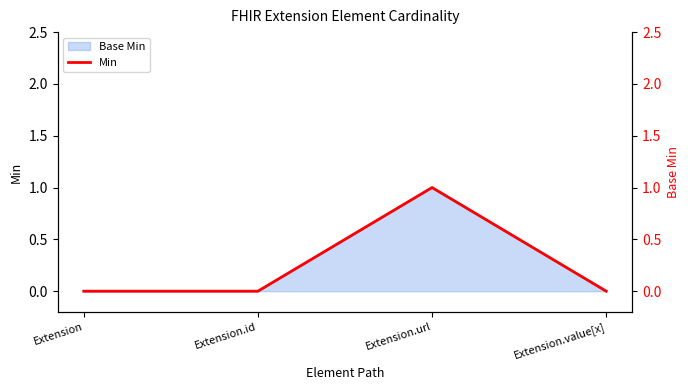

What position from the right is Extension.id?

3